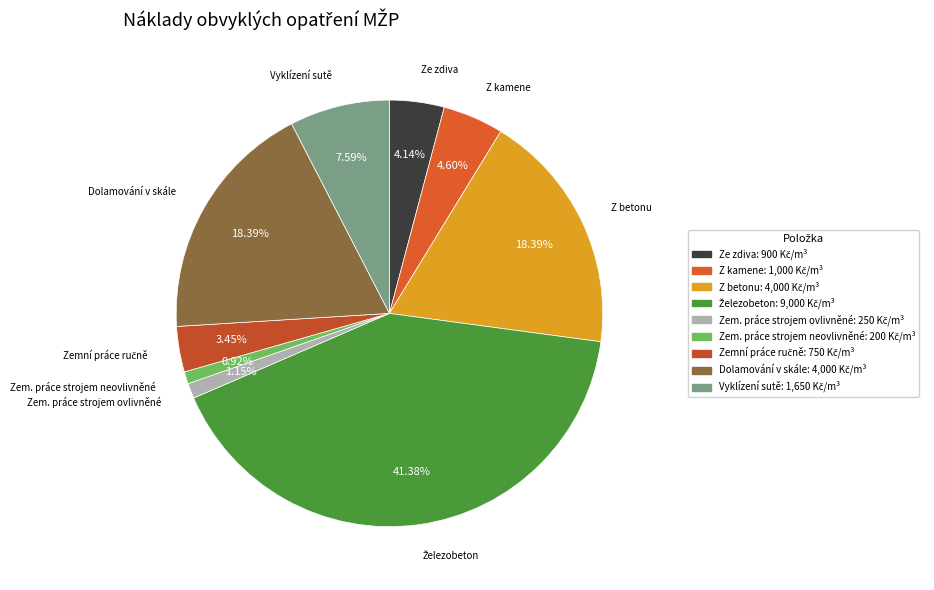

Is the sum of Vyklízení sutě and Dolamování v skále greater than half?

No